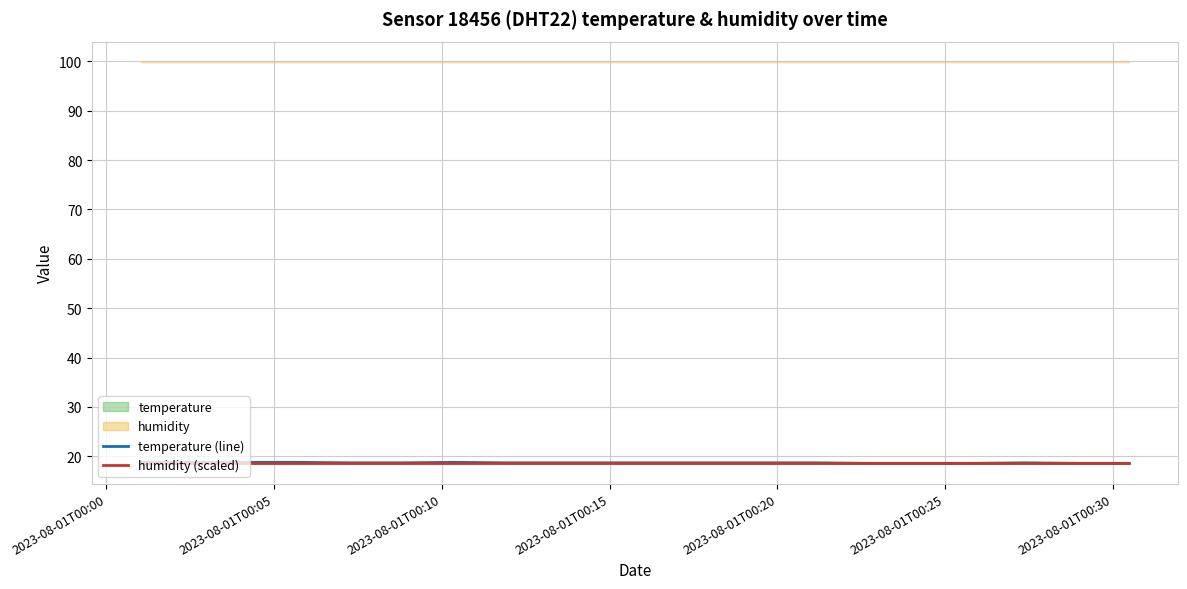

What is the difference between the maximum and minimum values in the temperature (line) series?

0.2